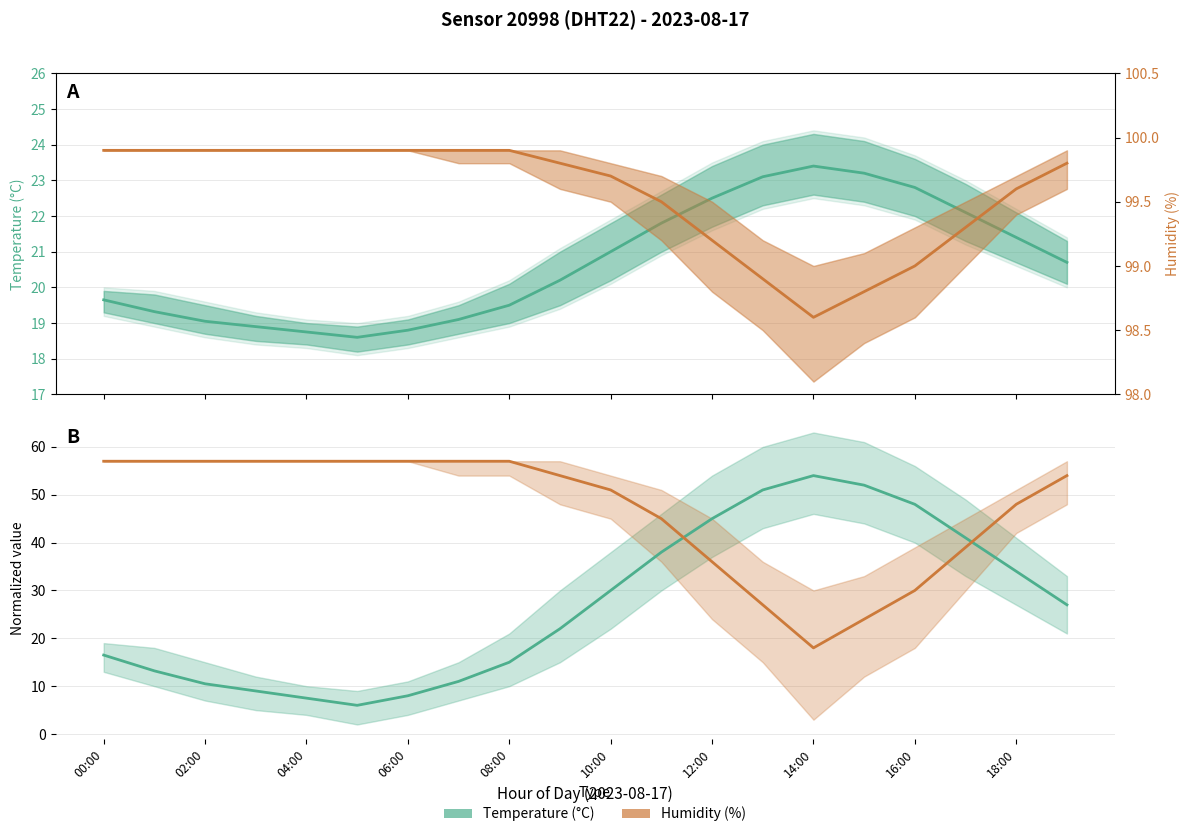

What is the difference between the temperature values at 18:00 and 10:00?

0.4